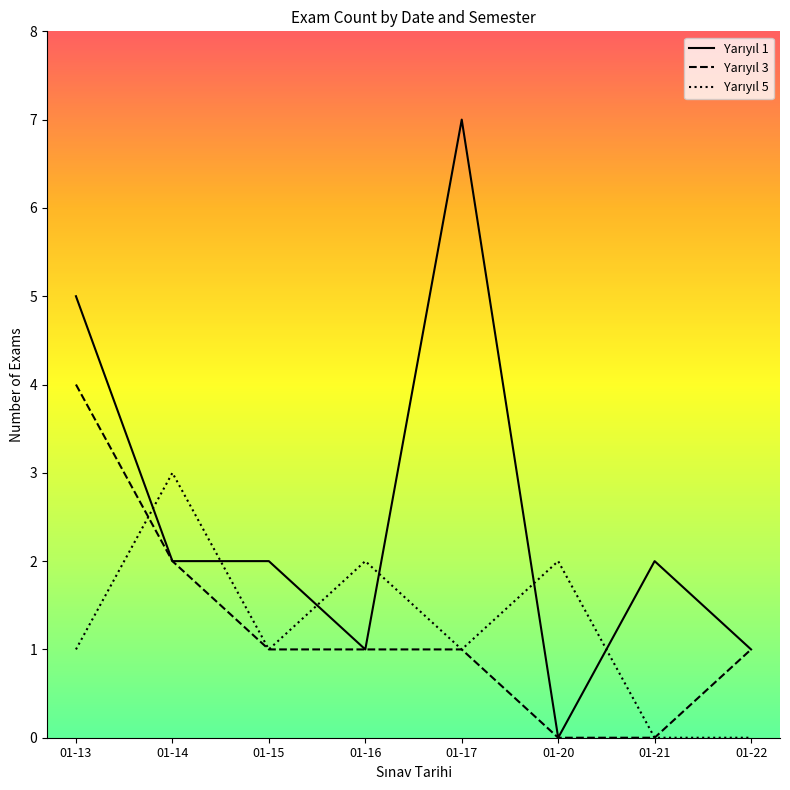

The value of Yarıyıl 3 at 01-21 is 2. True or false?

False